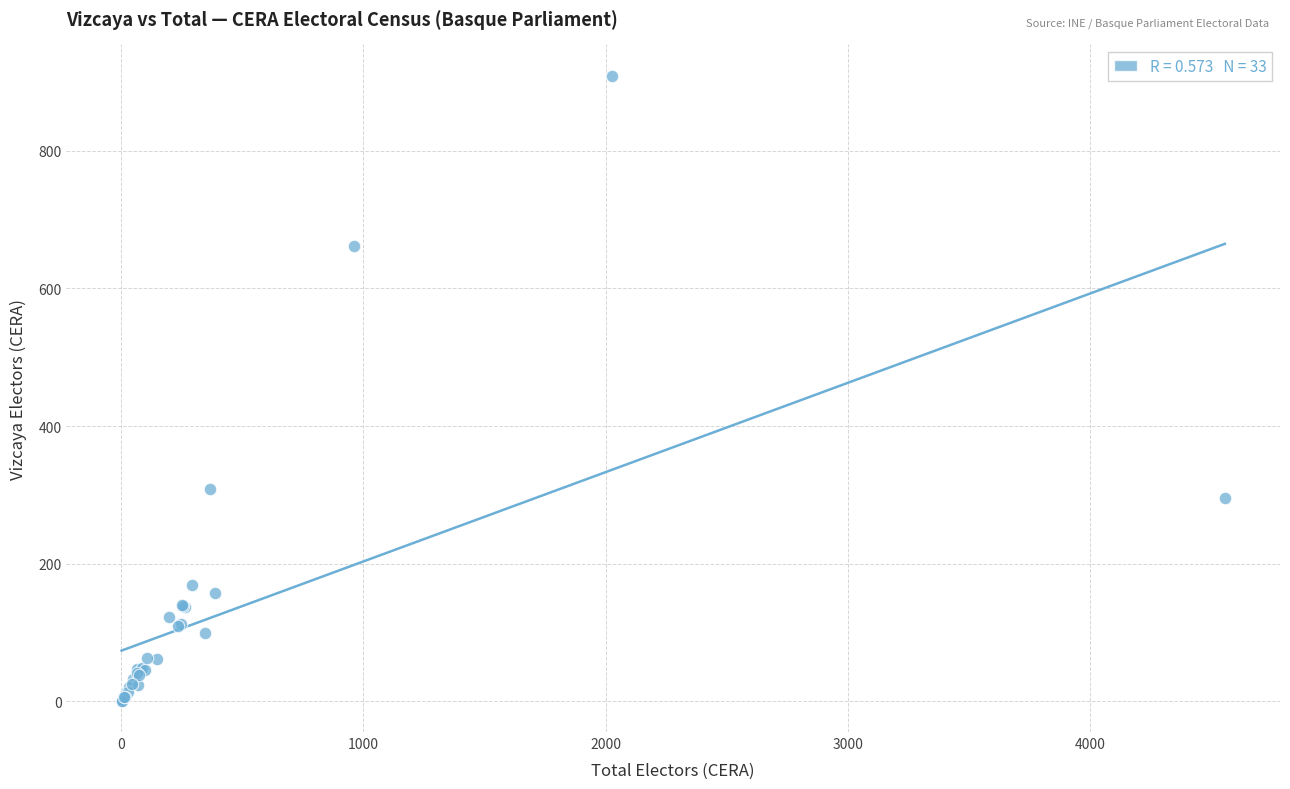

What Y value in the scatter plot is closest to 455?

308